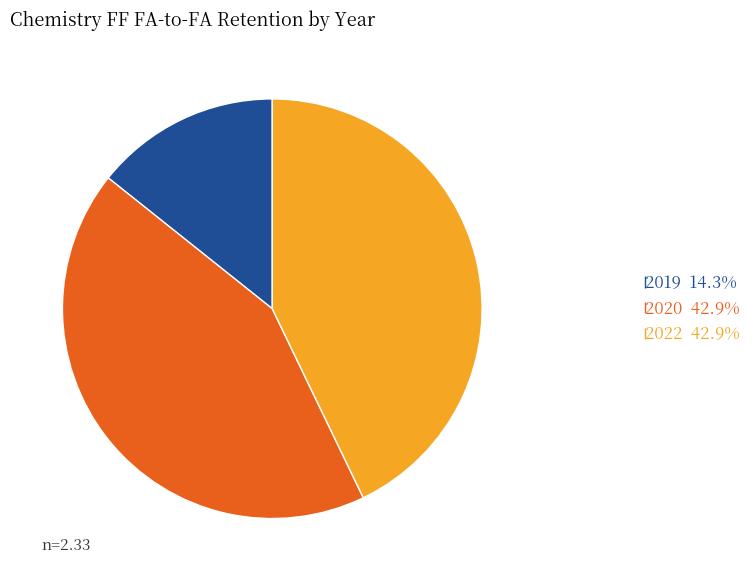

Is there any slice that represents more than half of the pie?

No